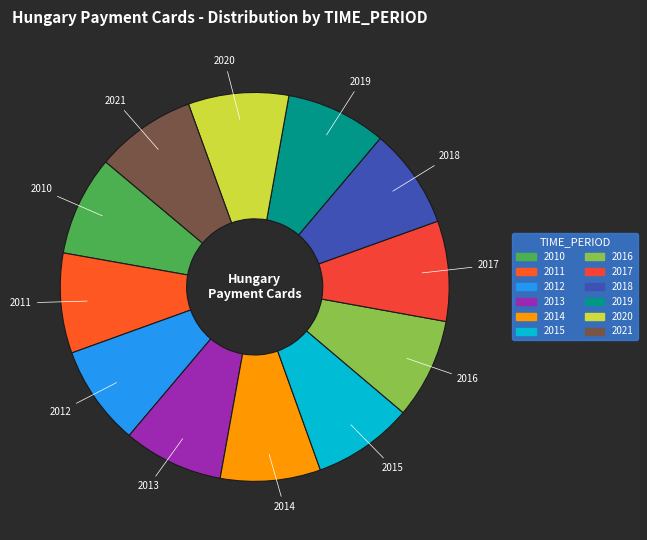

Approximately how many times larger is the value at 2014 compared to 2019?

1.0